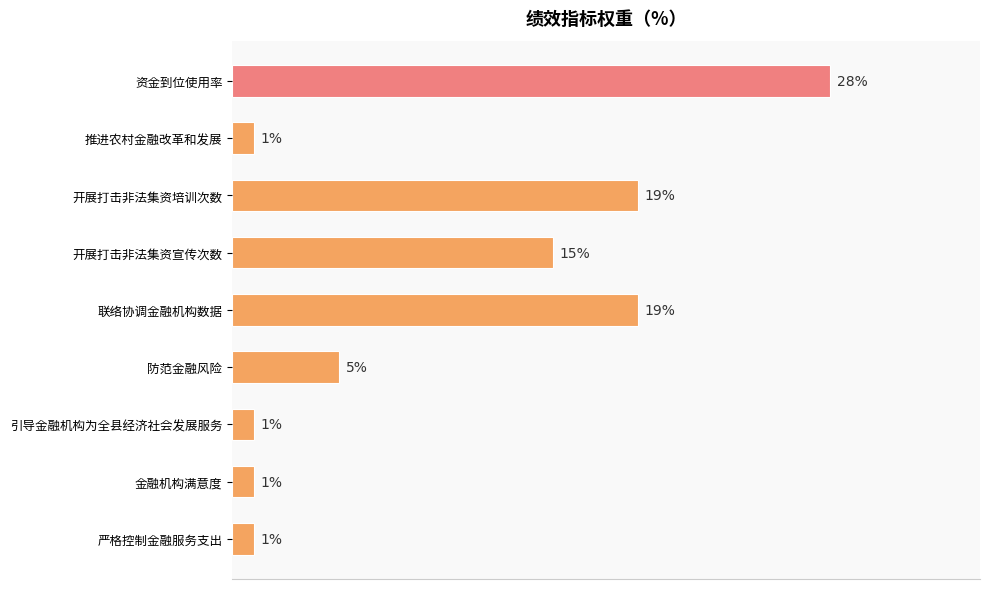

Does the chart contain any negative values?

No